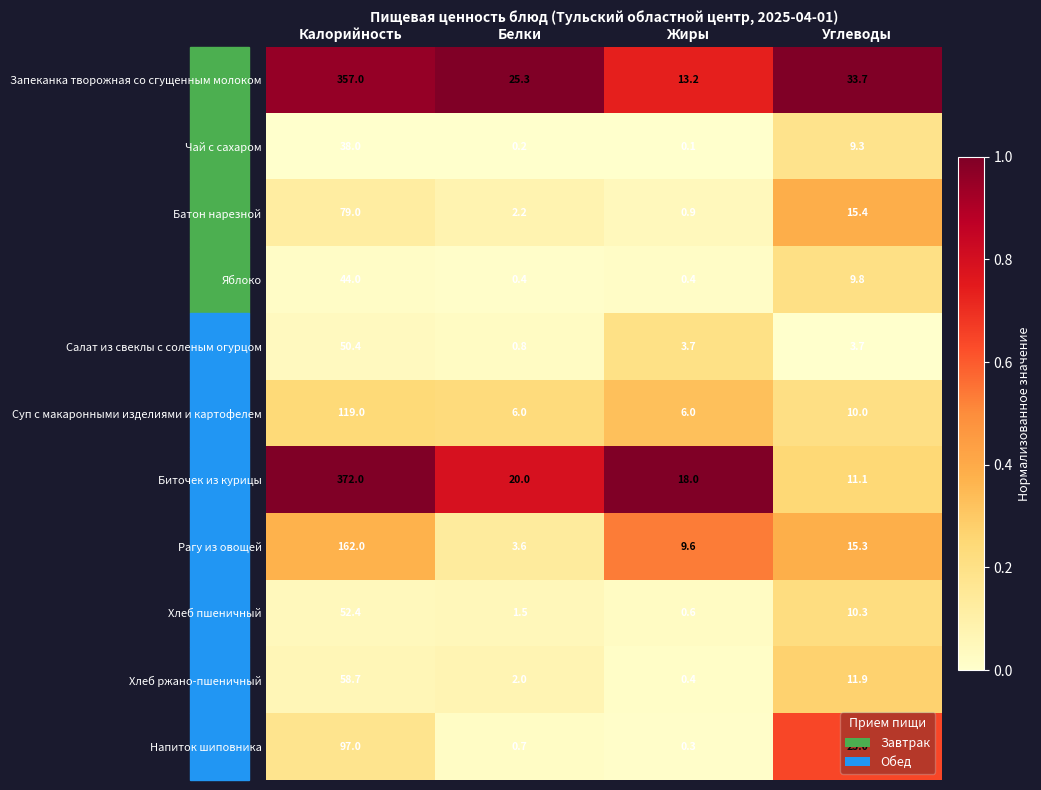

What is the difference between the Суп с макаронными изделиями и картофелем values at Жиры and Калорийность?

113.0